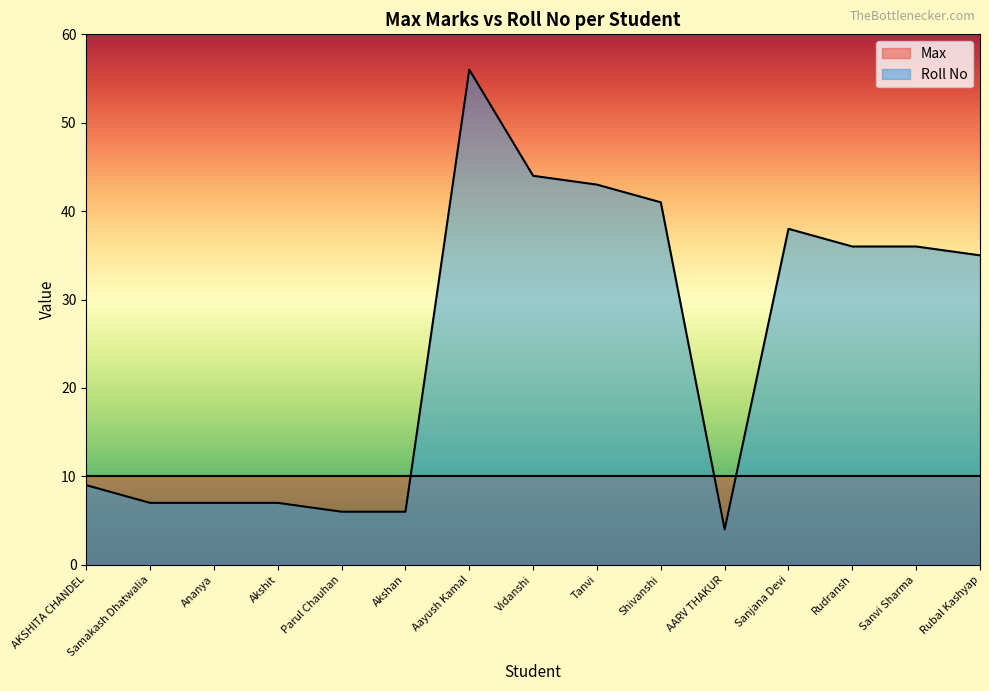

Rank the categories by value from lowest to highest.

AARV THAKUR, Parul Chauhan, Akshan, Samakash Dhatwalia, Ananya, Akshit, AKSHITA CHANDEL, Rubal Kashyap, Rudransh, Sanvi Sharma, Sanjana Devi, Shivanshi, Tanvi, Vidanshi, Aayush Kamal